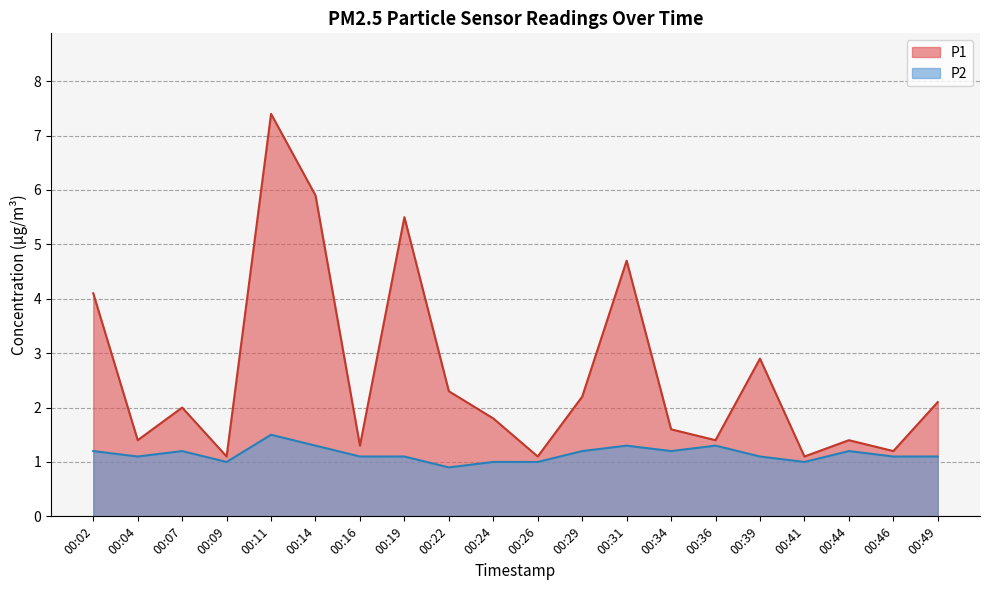

Between 00:07 and 00:14, which is larger?

00:14